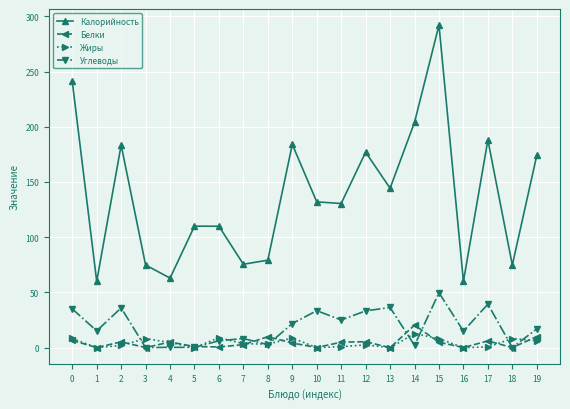

What is the value of the Белки point at the 8th from the left?

2.7